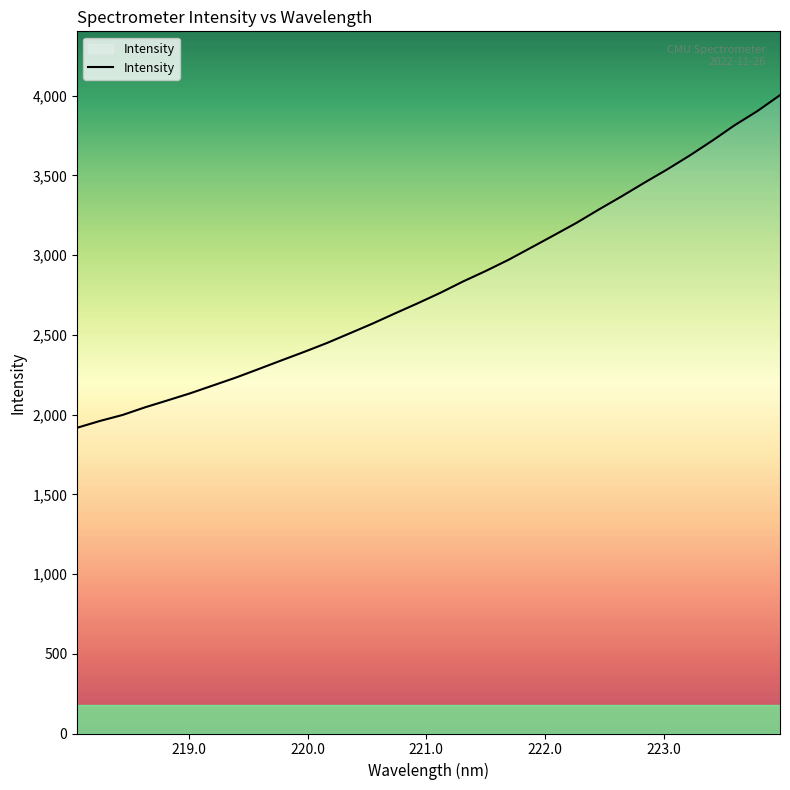

What is the maximum value shown in the chart?

4003.0